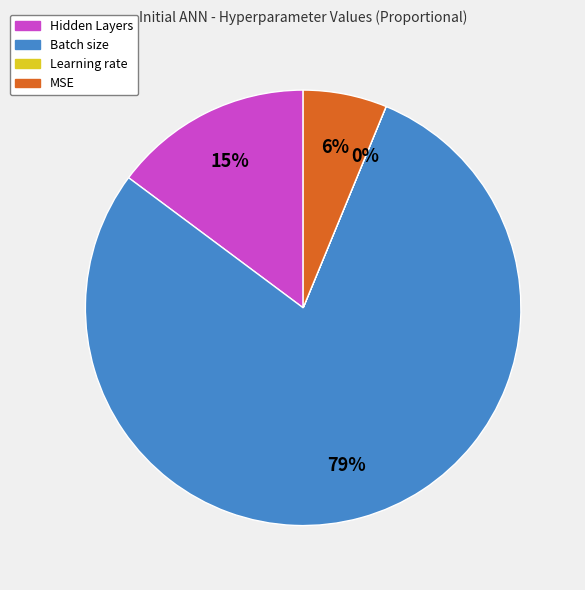

The Batch size slice represents 65% of the pie. True or false?

False